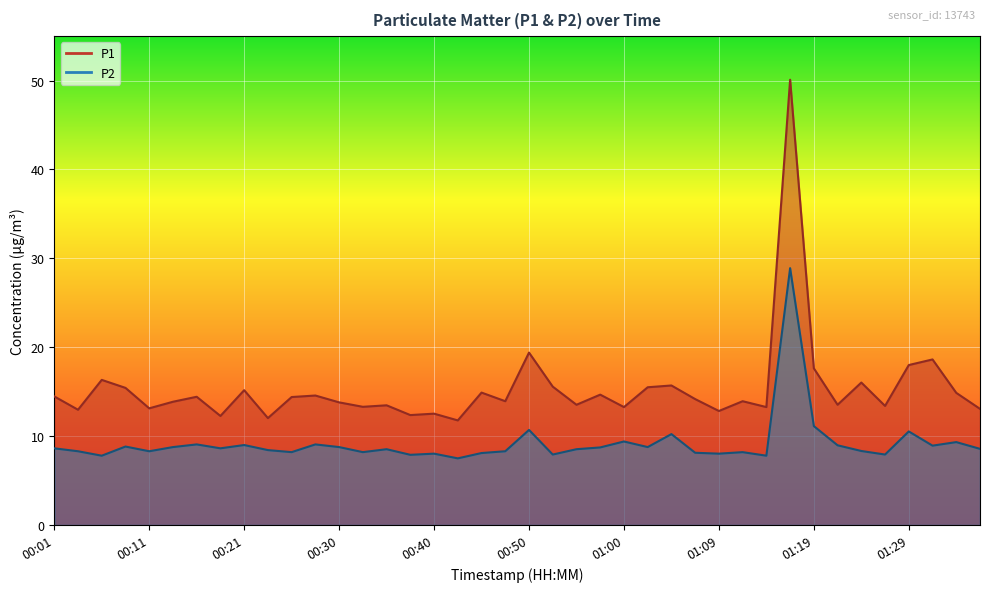

At which category does P2 reach its first local peak?

00:08